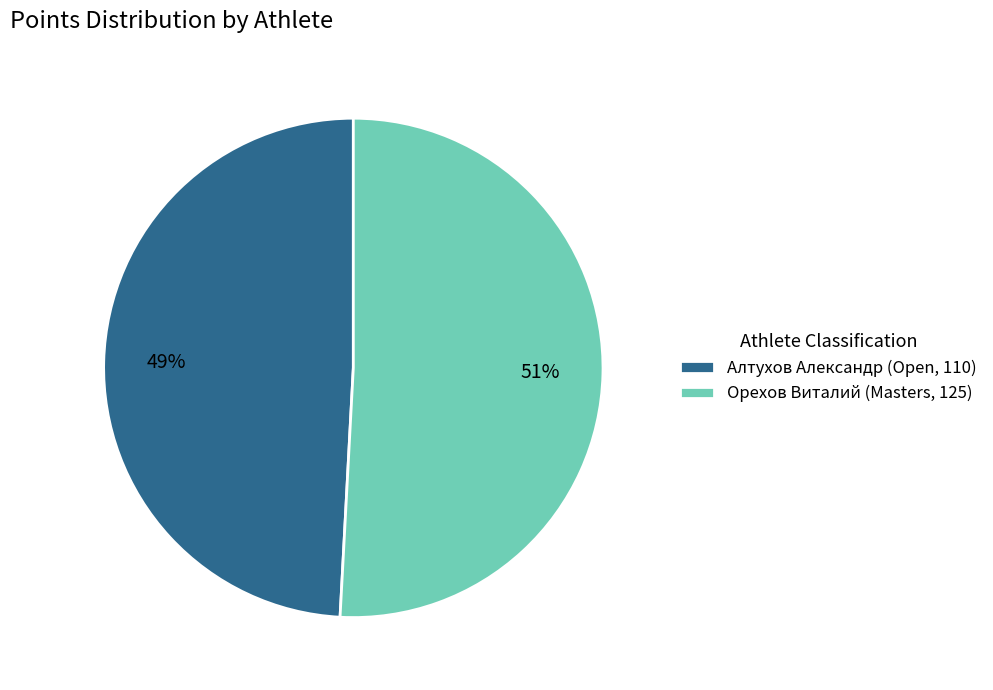

What percentage is the Орехов Виталий (Masters, 125) slice, to the nearest percent?

51%